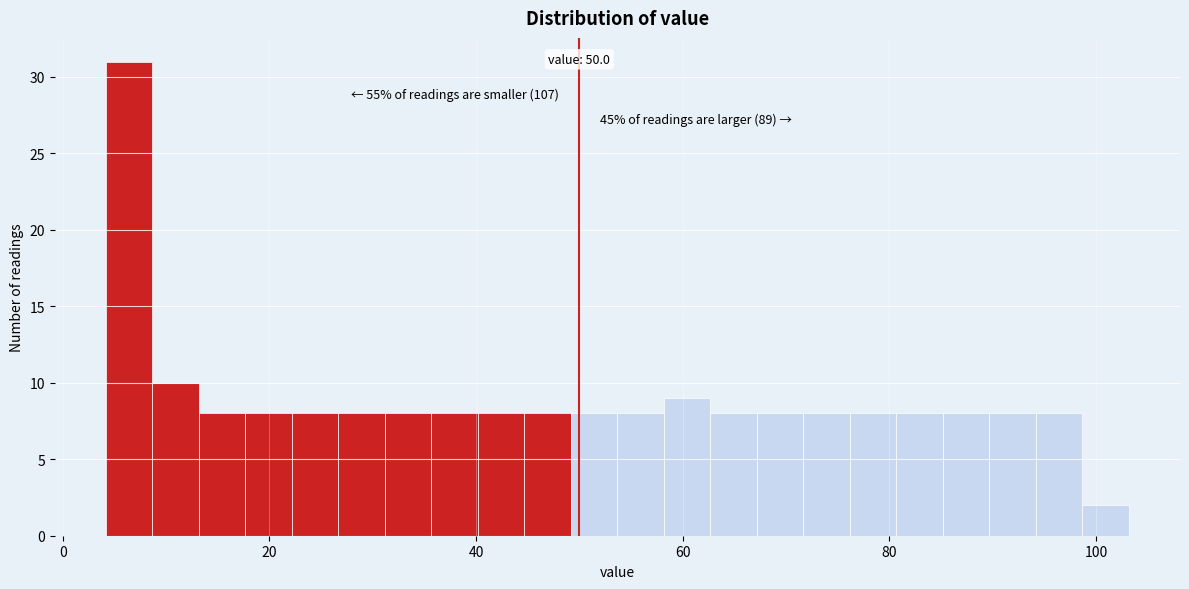

Around what value on the x-axis is the tallest bar? Give the approximate position of its centre, as read against the axis.

6